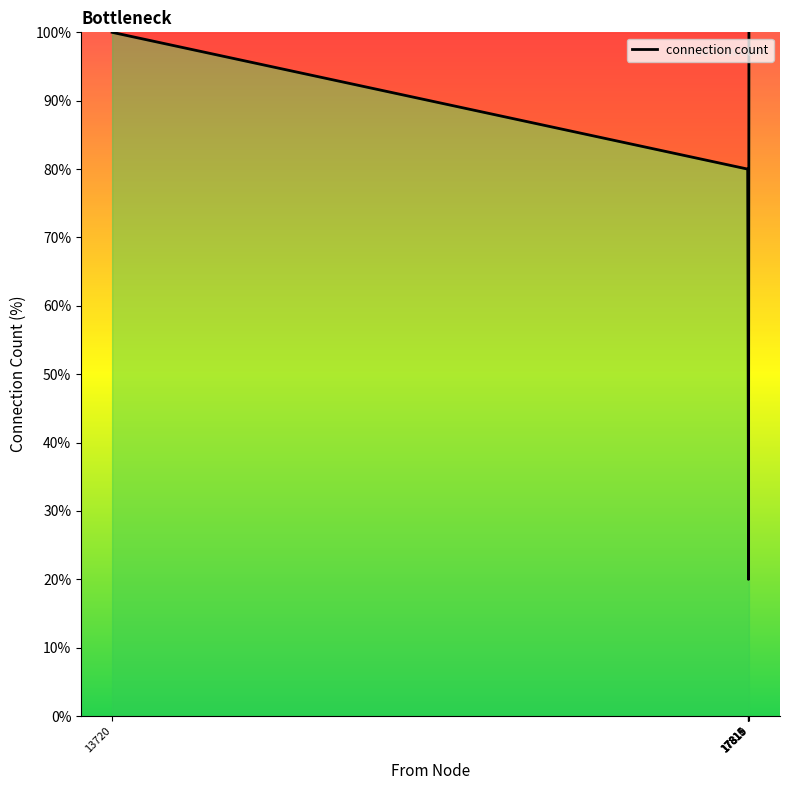

How many values are between 40 and 100?

5